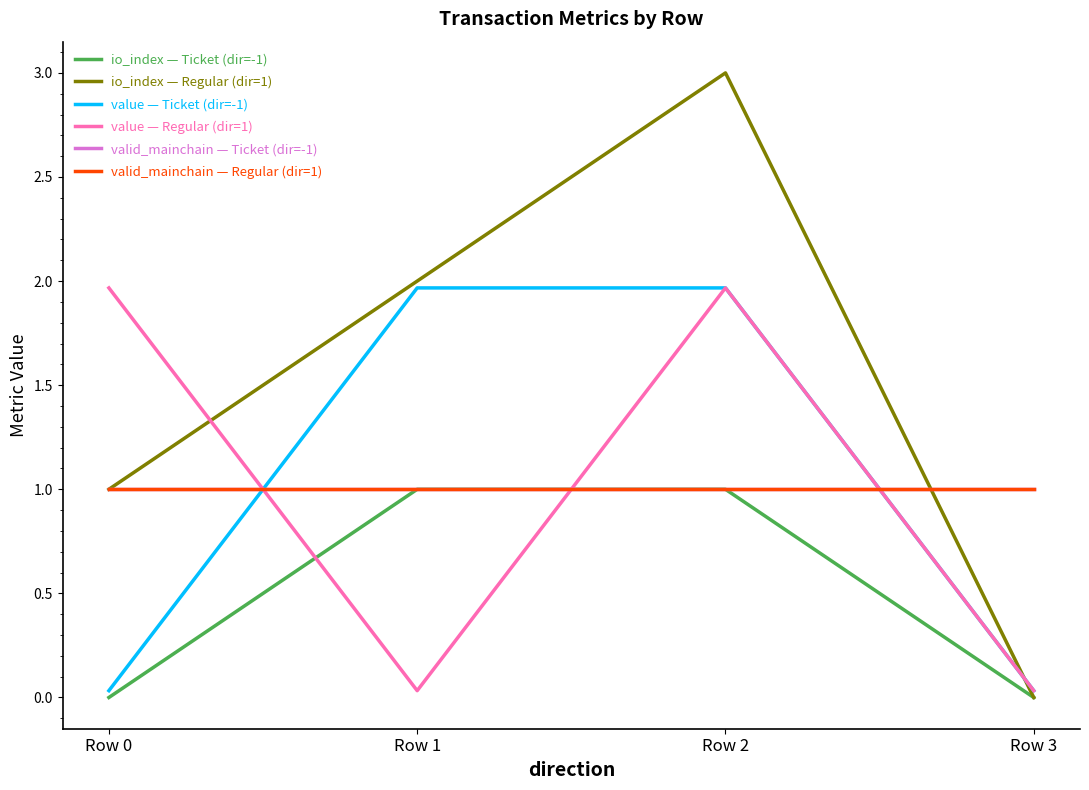

True or false: io_index — Regular (dir=1) and value — Regular (dir=1) intersect in this chart.

True